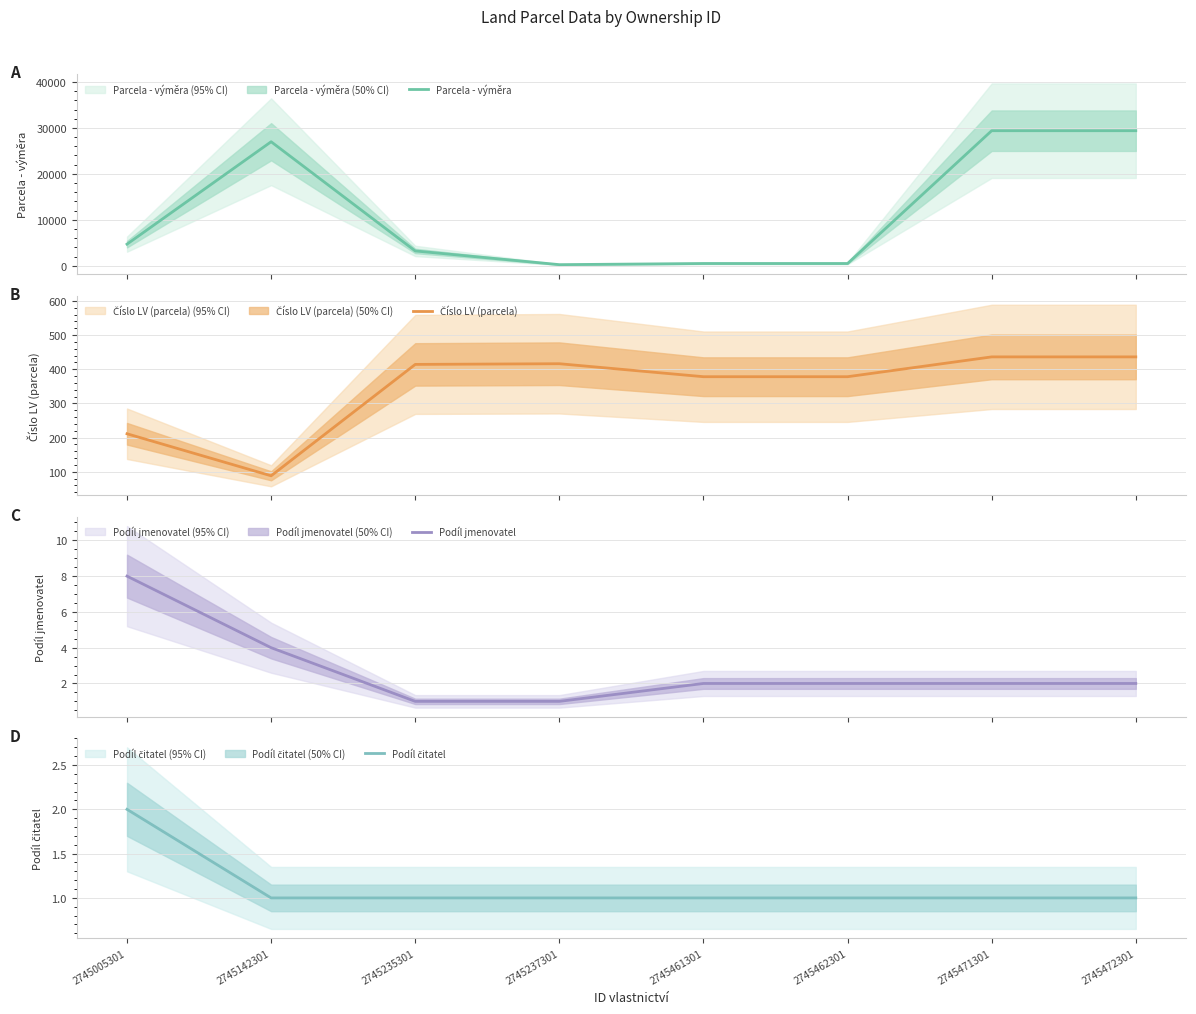

How many data points does each series have?

8